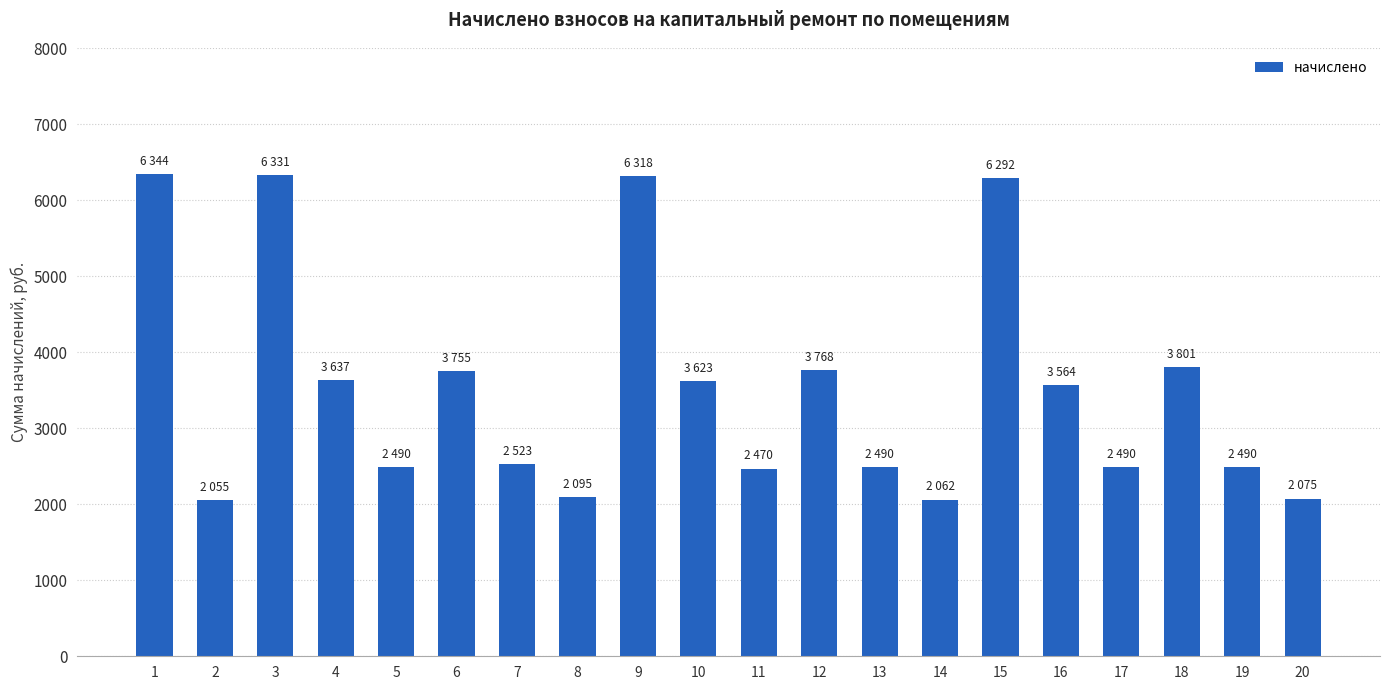

The value at 20 is 3156.9. True or false?

False